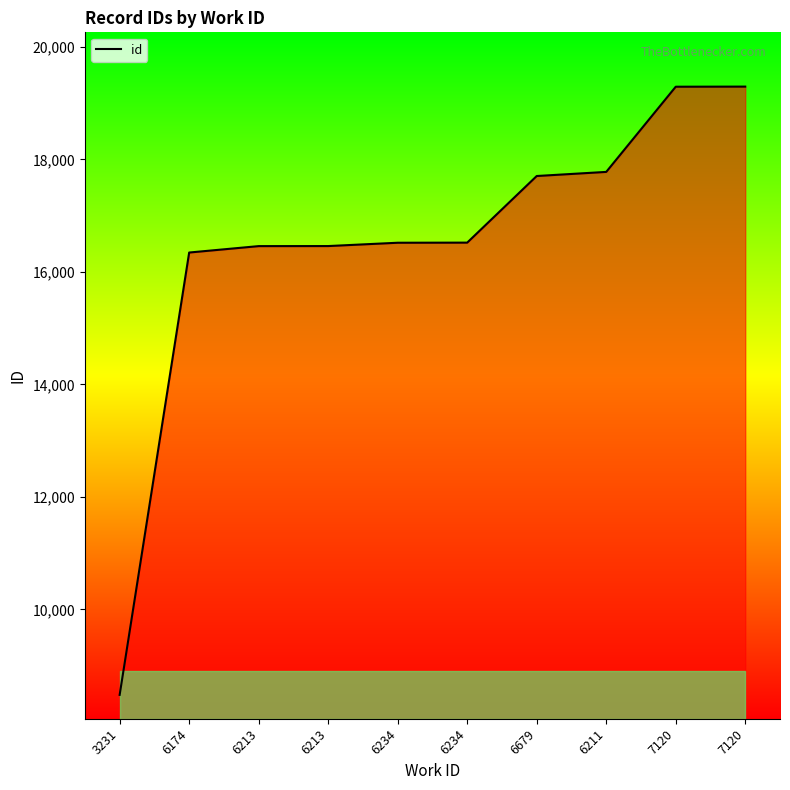

What is the value of the 2nd point from the left?

16343